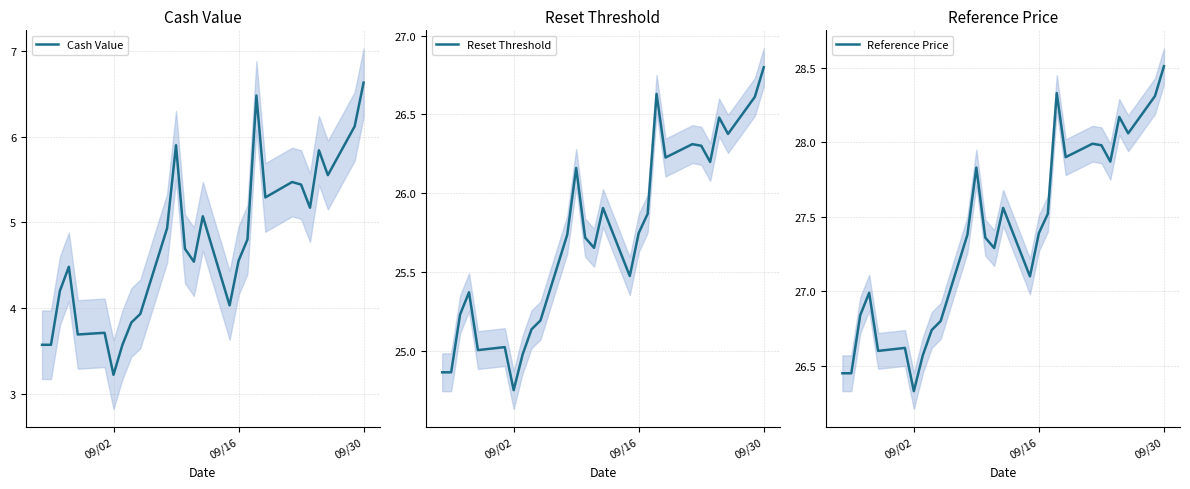

How many lines are shown in the chart?

3